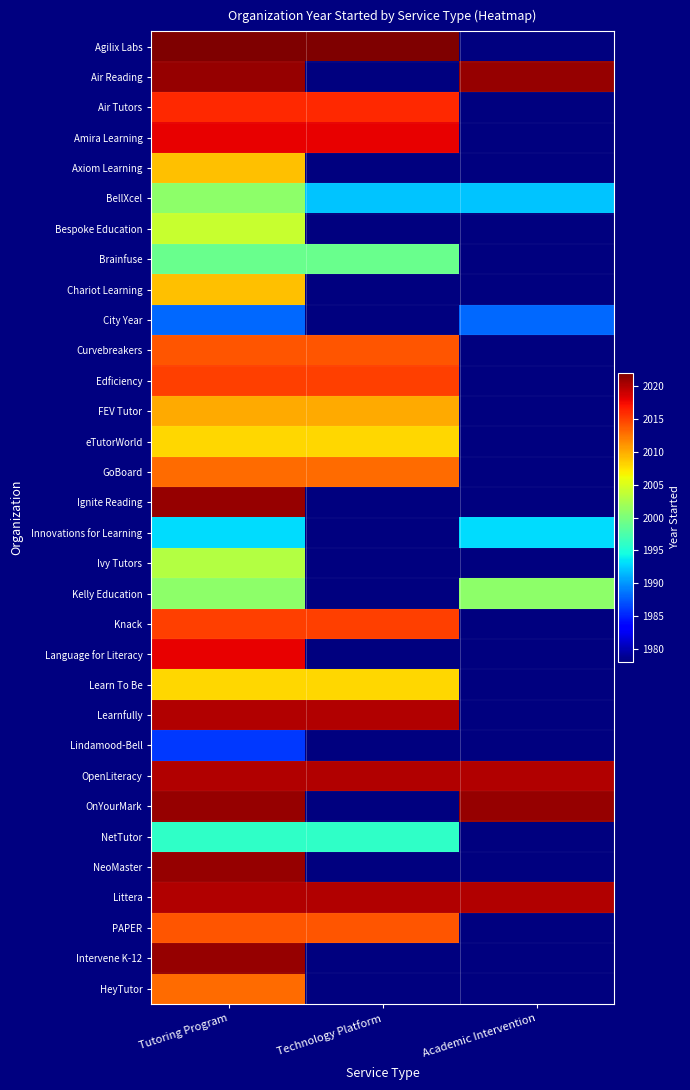

At which category does the chart reach its minimum across all series?

Academic Intervention